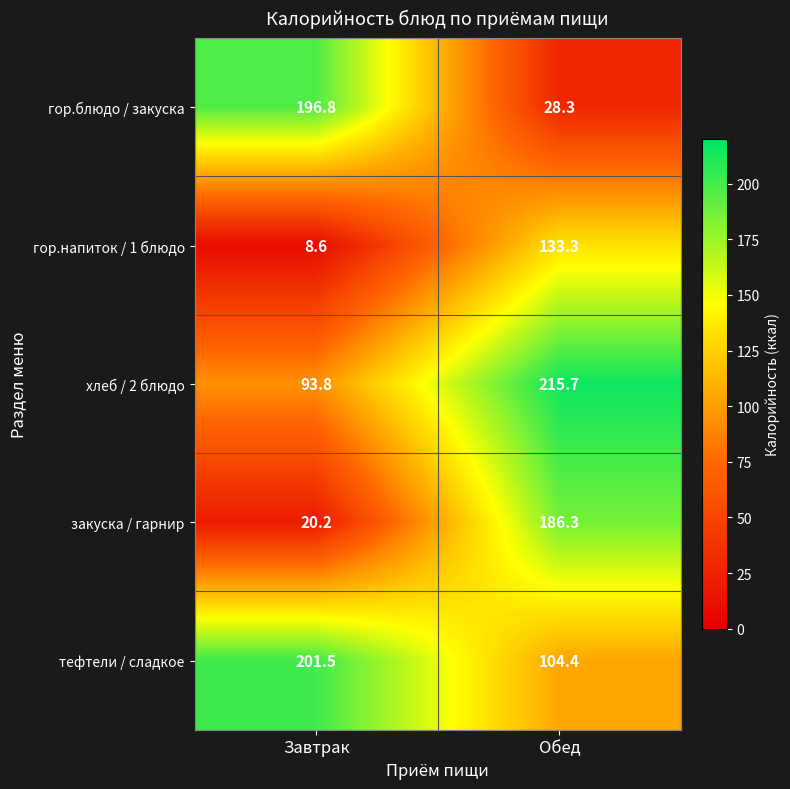

The value of тефтели / сладкое at Завтрак is 135.1. True or false?

False